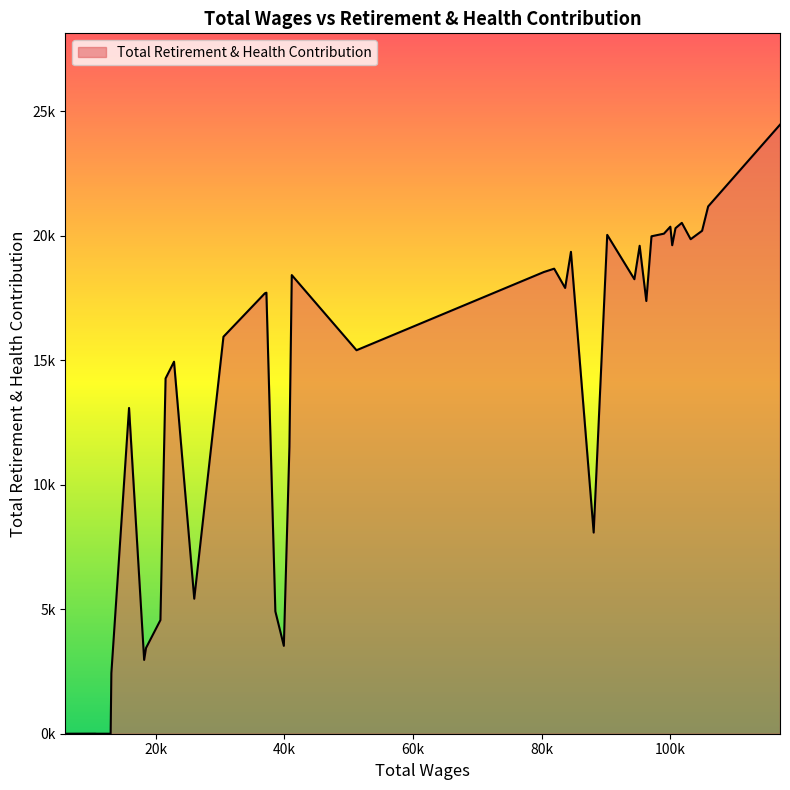

Is this an area chart (filled region under the line)?

Yes